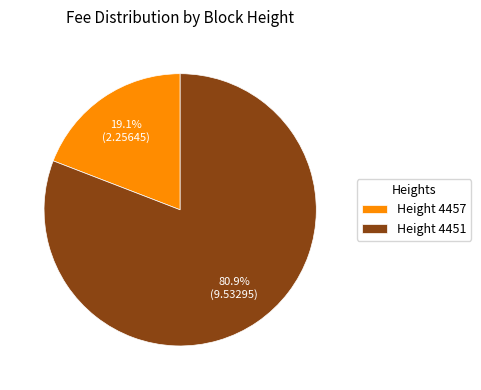

Do Height 4451 and Height 4457 together represent more than half of the pie?

Yes